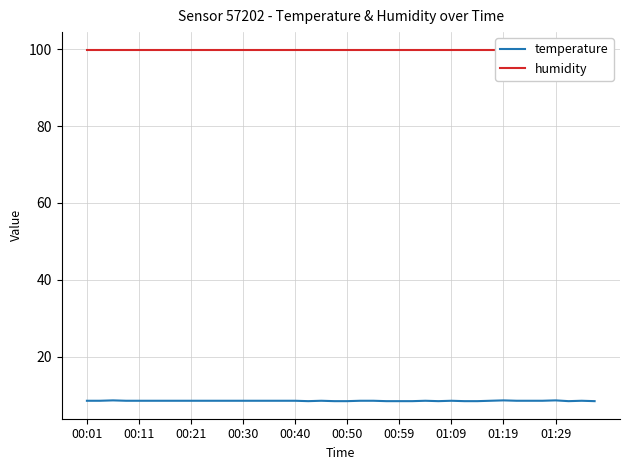

The value of temperature at 31 is 3.2. True or false?

False